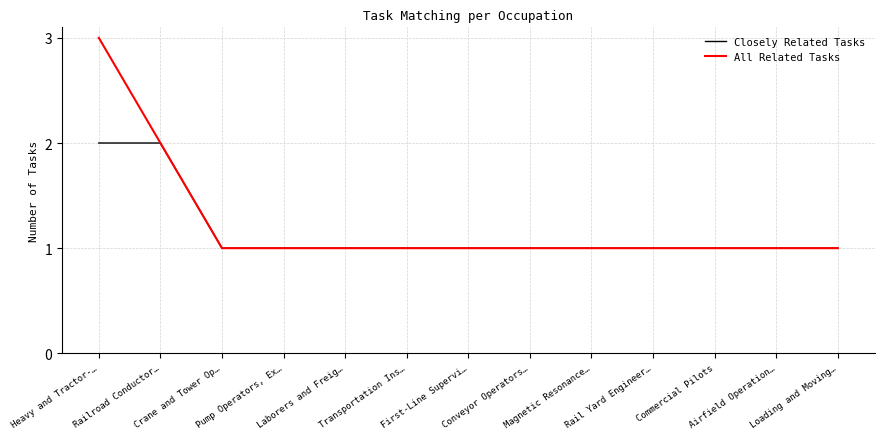

List the series in order of their peak value, lowest first.

Closely Related Tasks, All Related Tasks